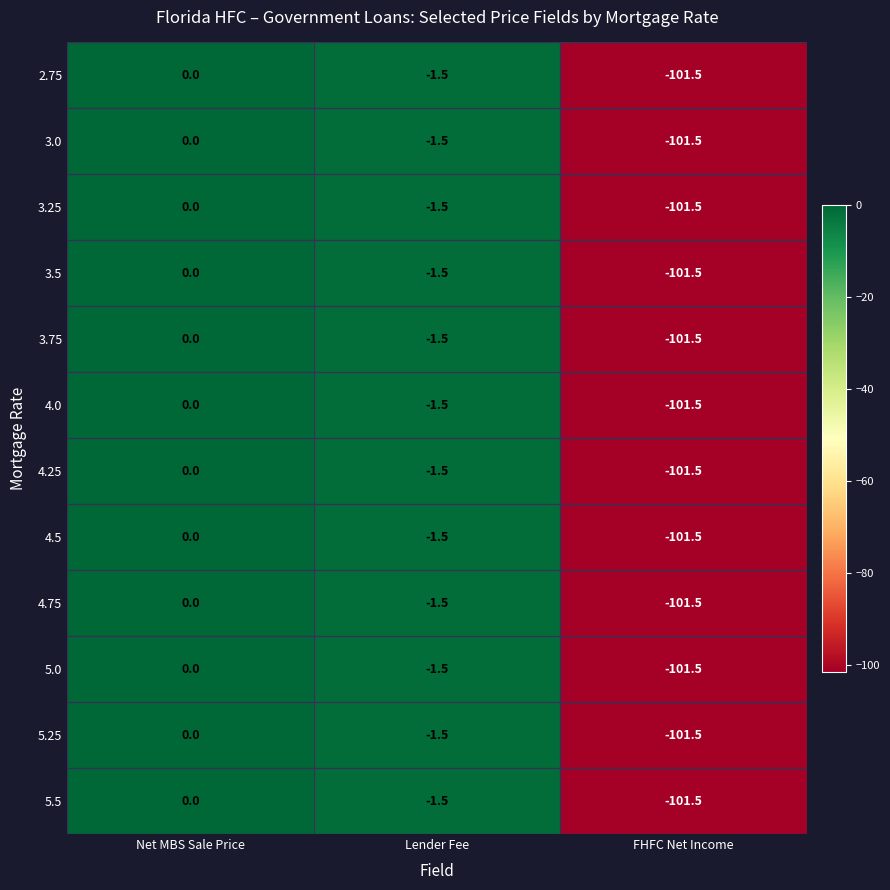

What is the sum of all 4.0 values?

-103.0